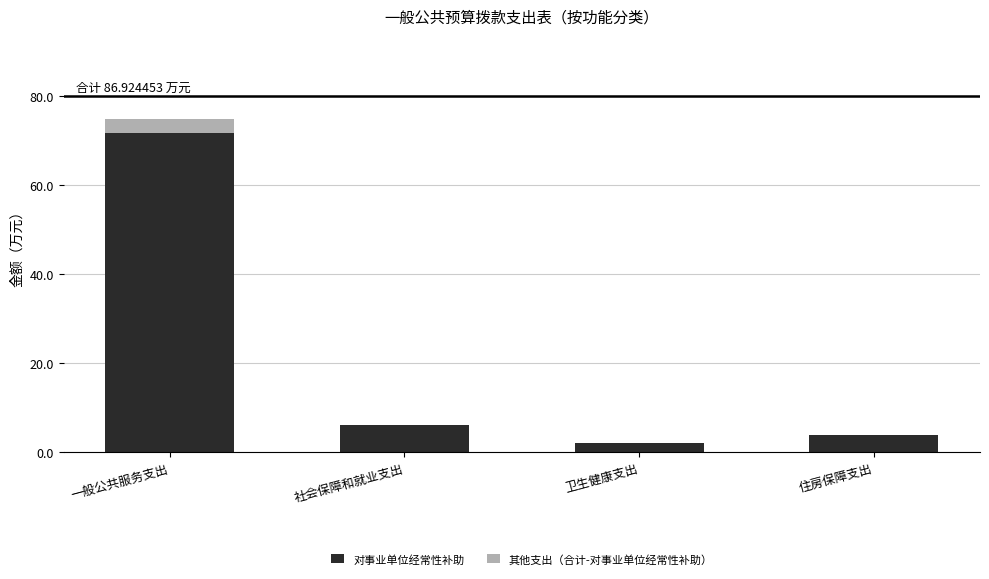

Reading right to left, list the values for the 对事业单位经常性补助 series.

住房保障支出=3.9	卫生健康支出=2.1	社会保障和就业支出=6.1	一般公共服务支出=71.7